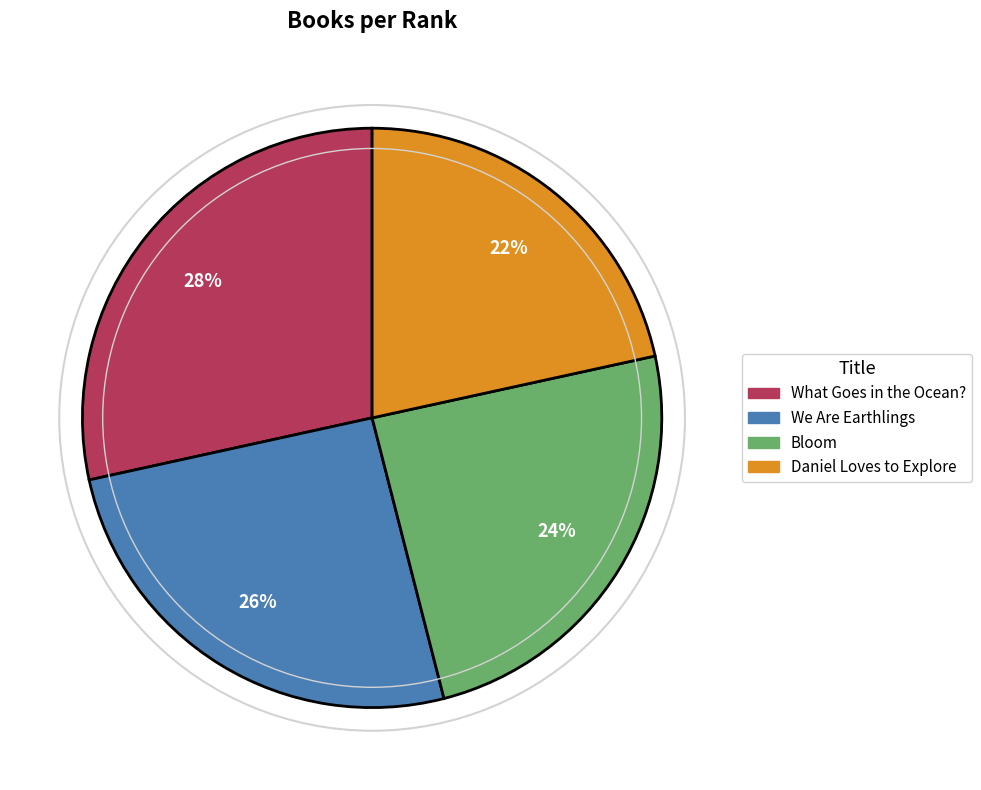

Which category has the biggest portion of the pie?

What Goes in the Ocean?